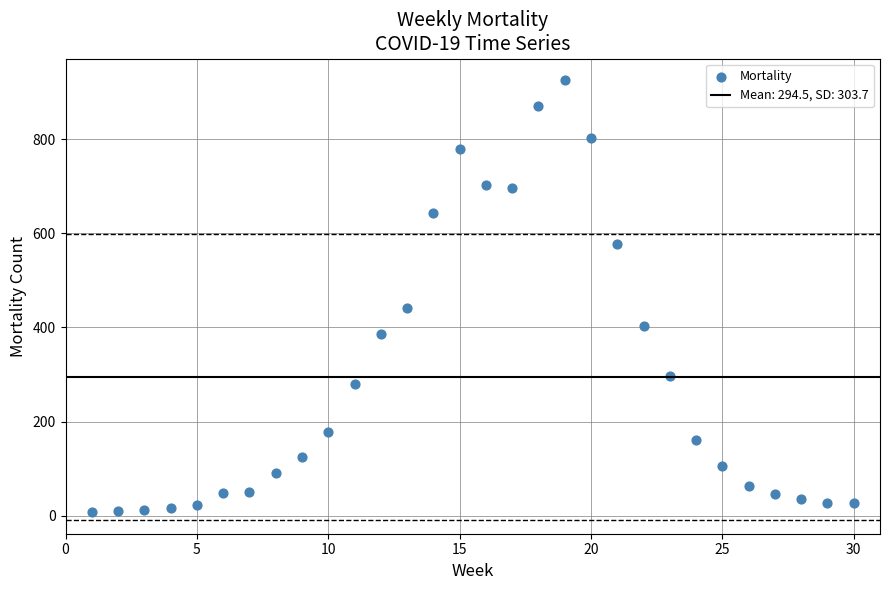

What is the range of Y values (max minus min)?

917